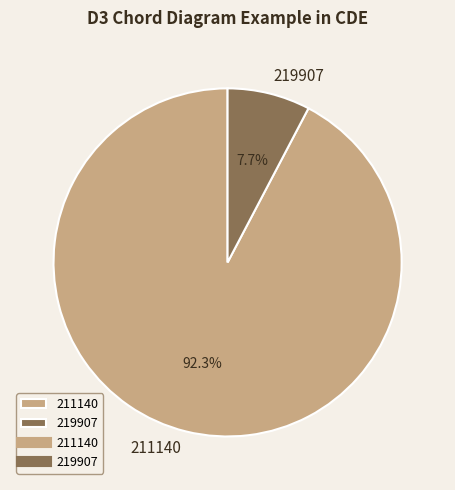

What is the largest slice in the pie chart?

211140